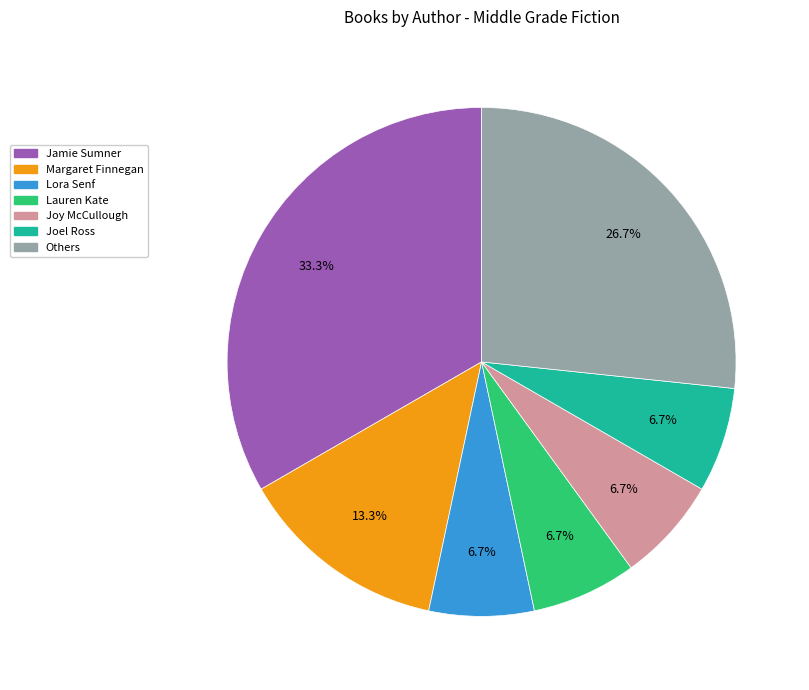

How many segments does this pie chart have?

7